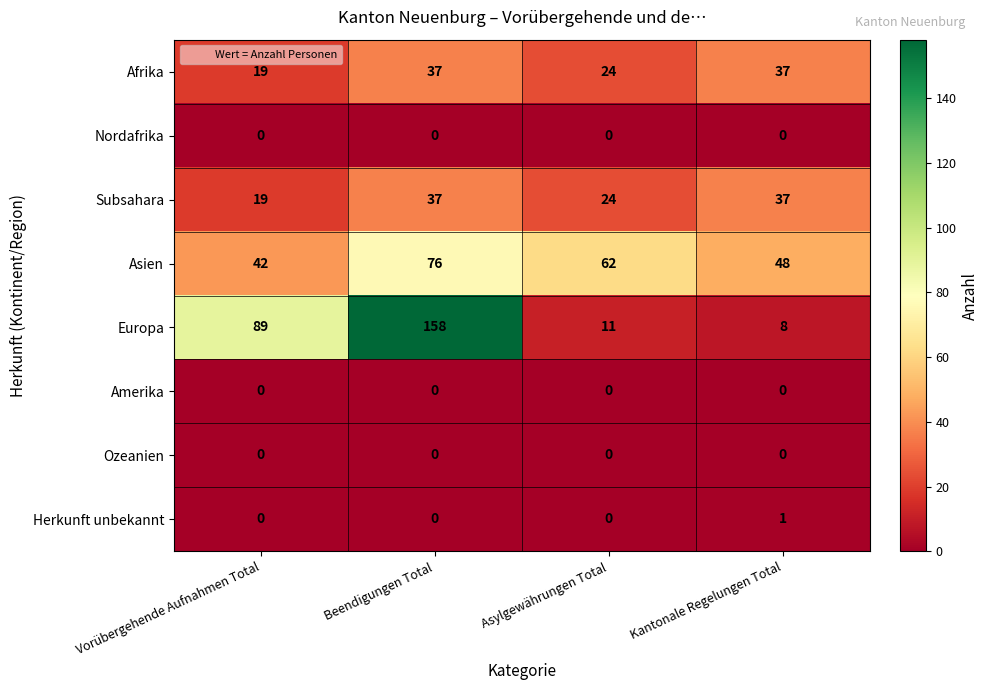

What is the difference between the Asien values at Beendigungen Total and Kantonale Regelungen Total?

28